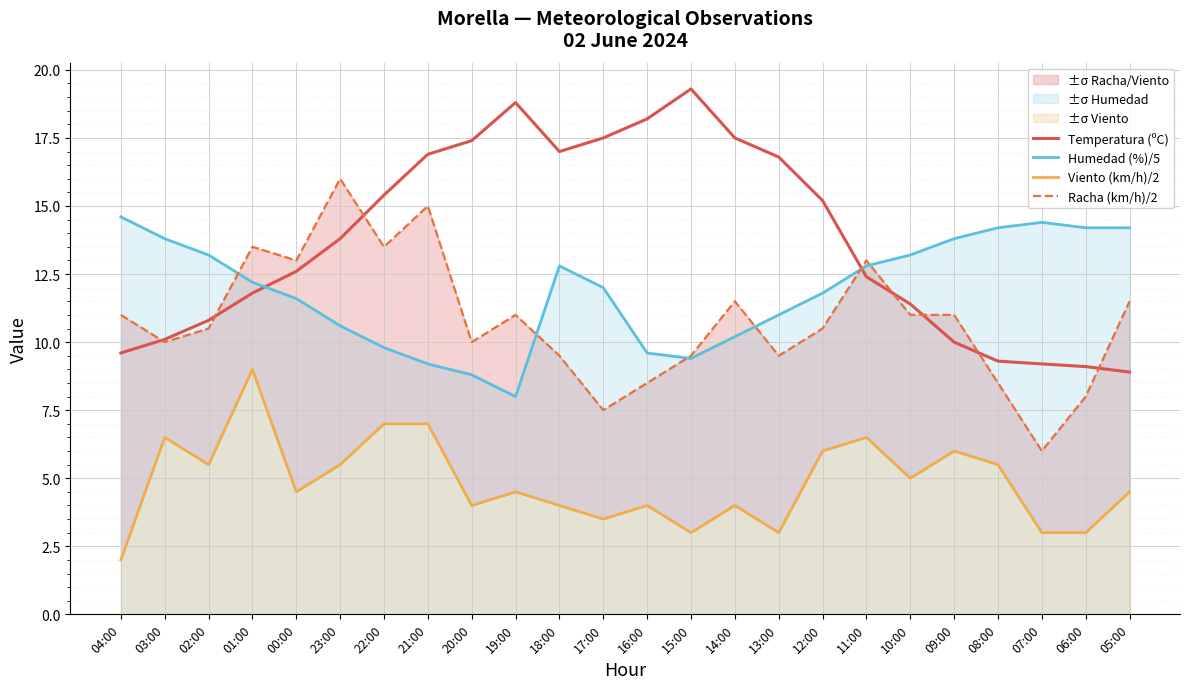

How many lines are shown in the chart?

4